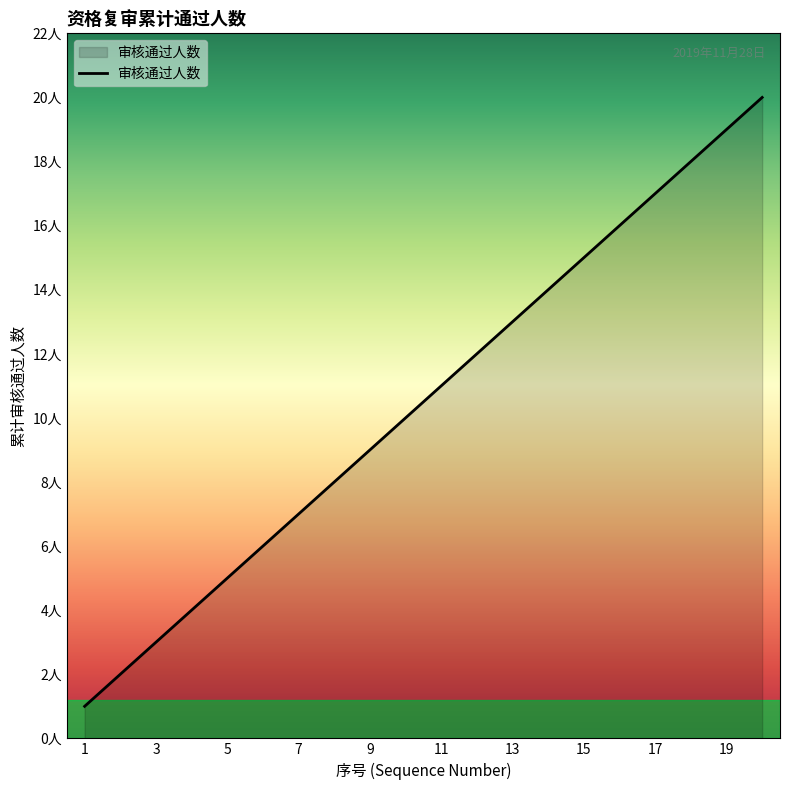

Does the chart display data point markers on the line(s)?

No